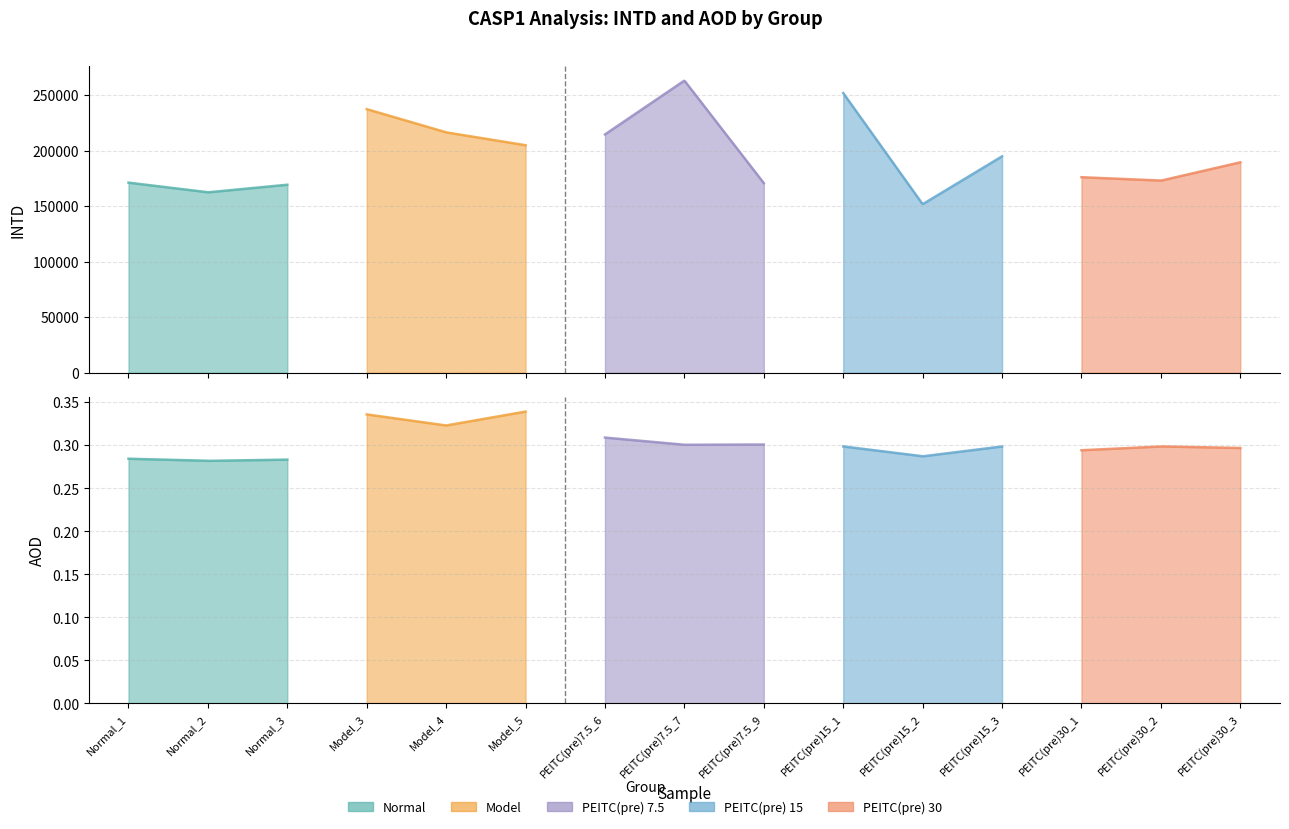

What is the sum of all INTD values?

2947098.3